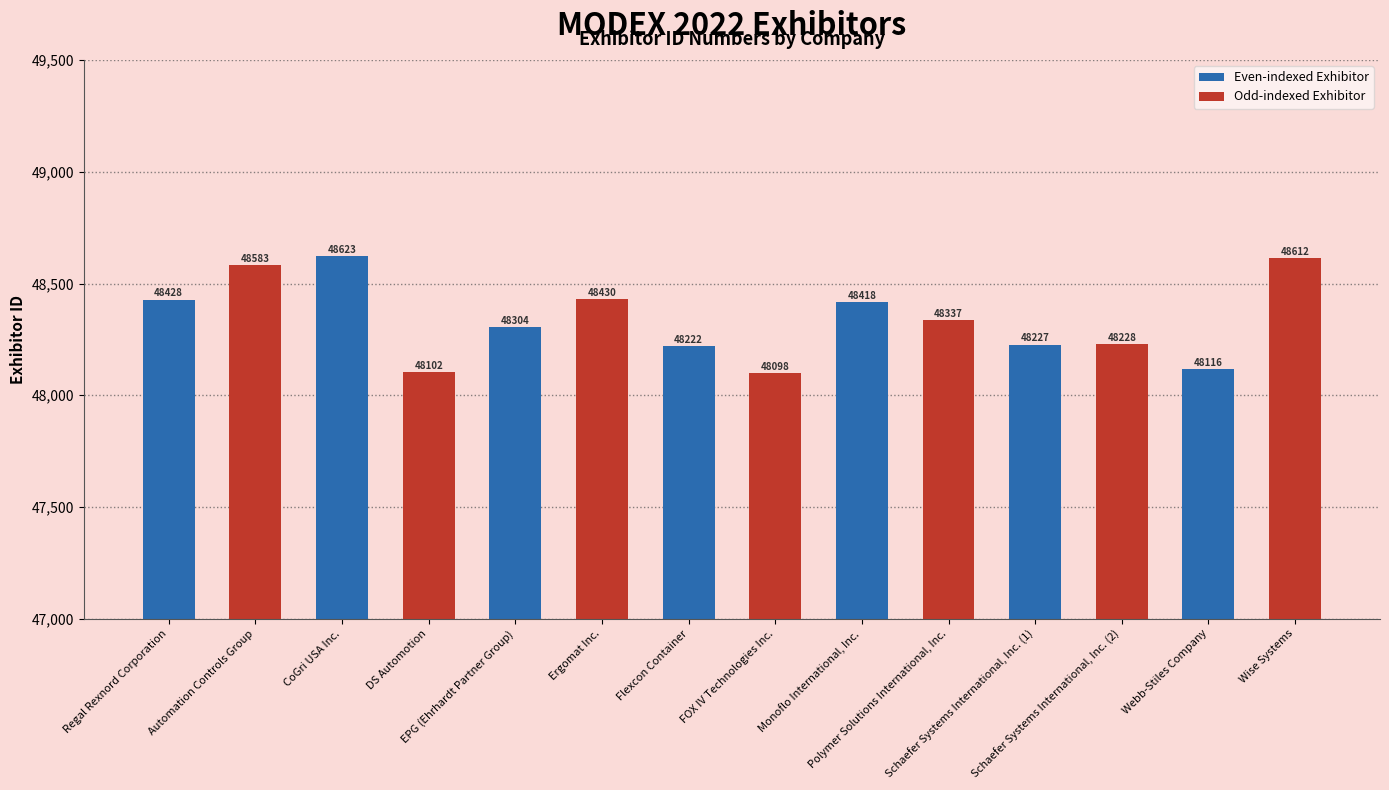

Which category has the highest value across all series?

CoGri USA Inc.